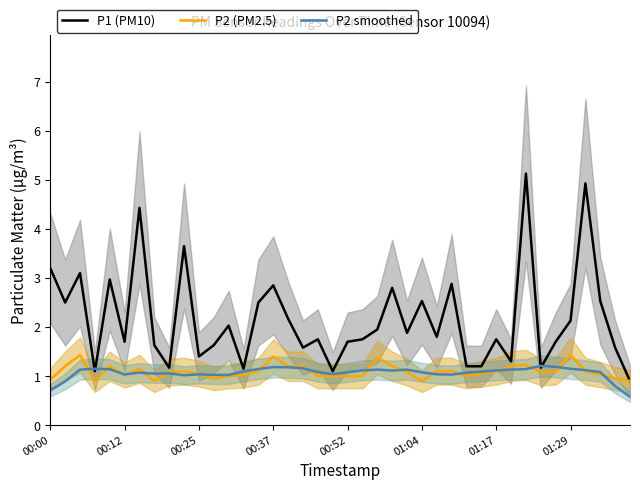

What is the maximum value for P2 smoothed?

1.2